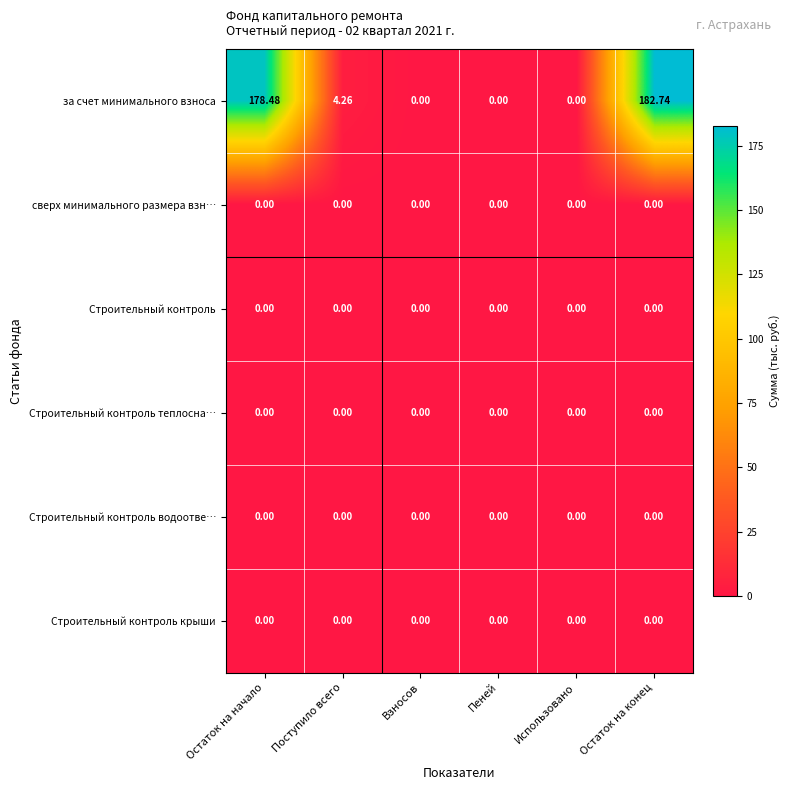

Which series has the largest total across all categories?

за счет минимального взноса